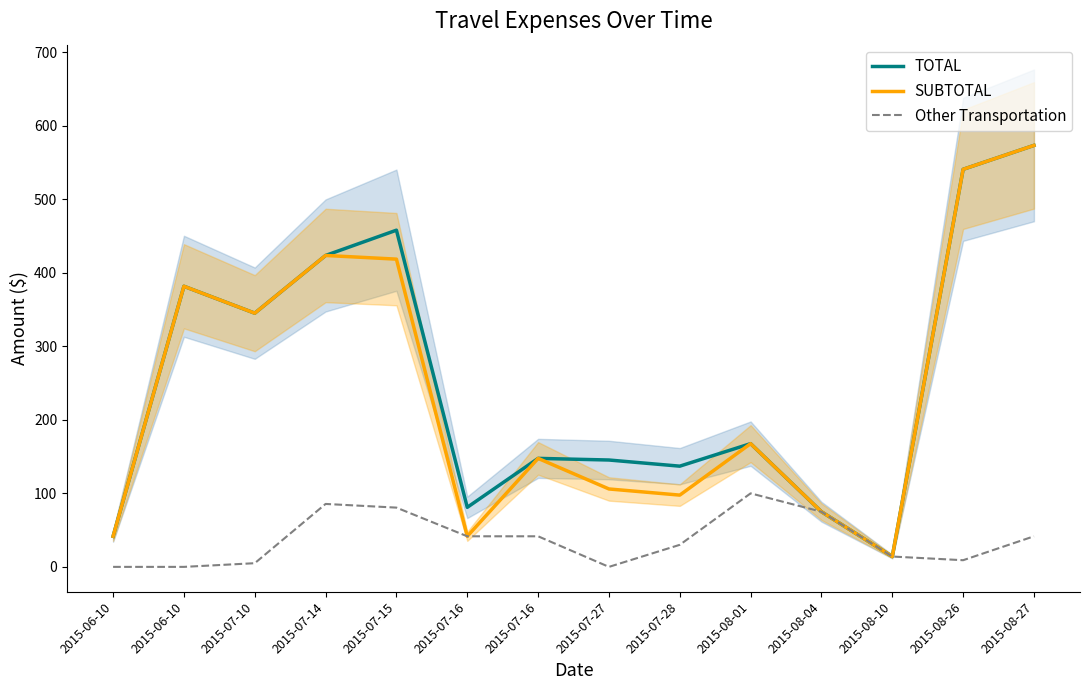

At which label does SUBTOTAL reach its peak?

2015-08-27